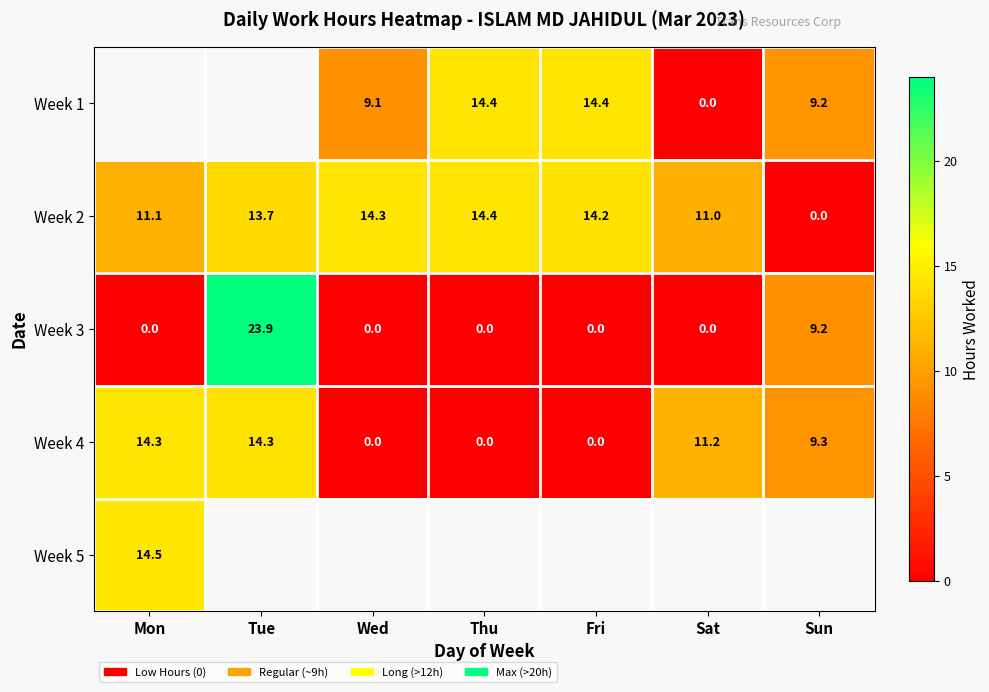

True or false: Week 4 has a value of 25.8 at Mon.

False